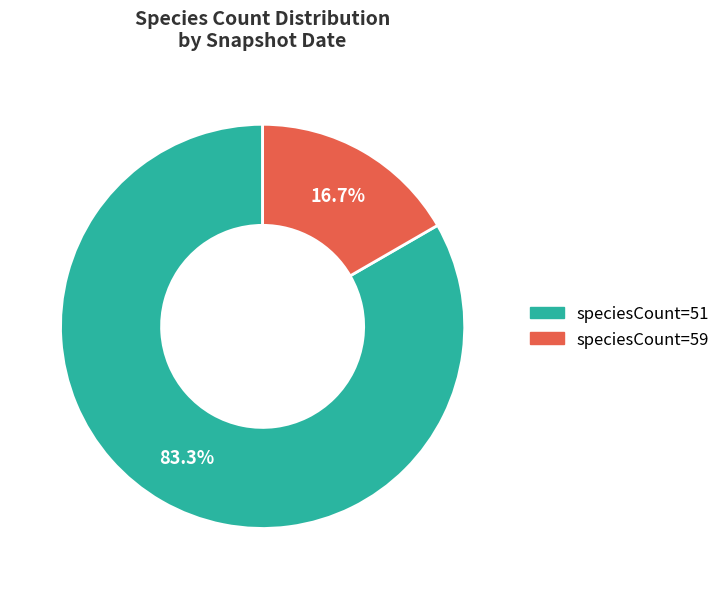

What is the majority slice?

speciesCount=51